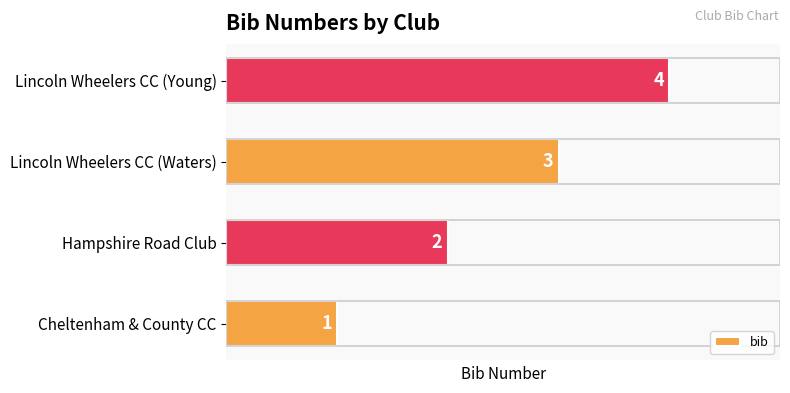

Rank the categories by value from highest to lowest.

Lincoln Wheelers CC (Young), Lincoln Wheelers CC (Waters), Hampshire Road Club, Cheltenham & County CC